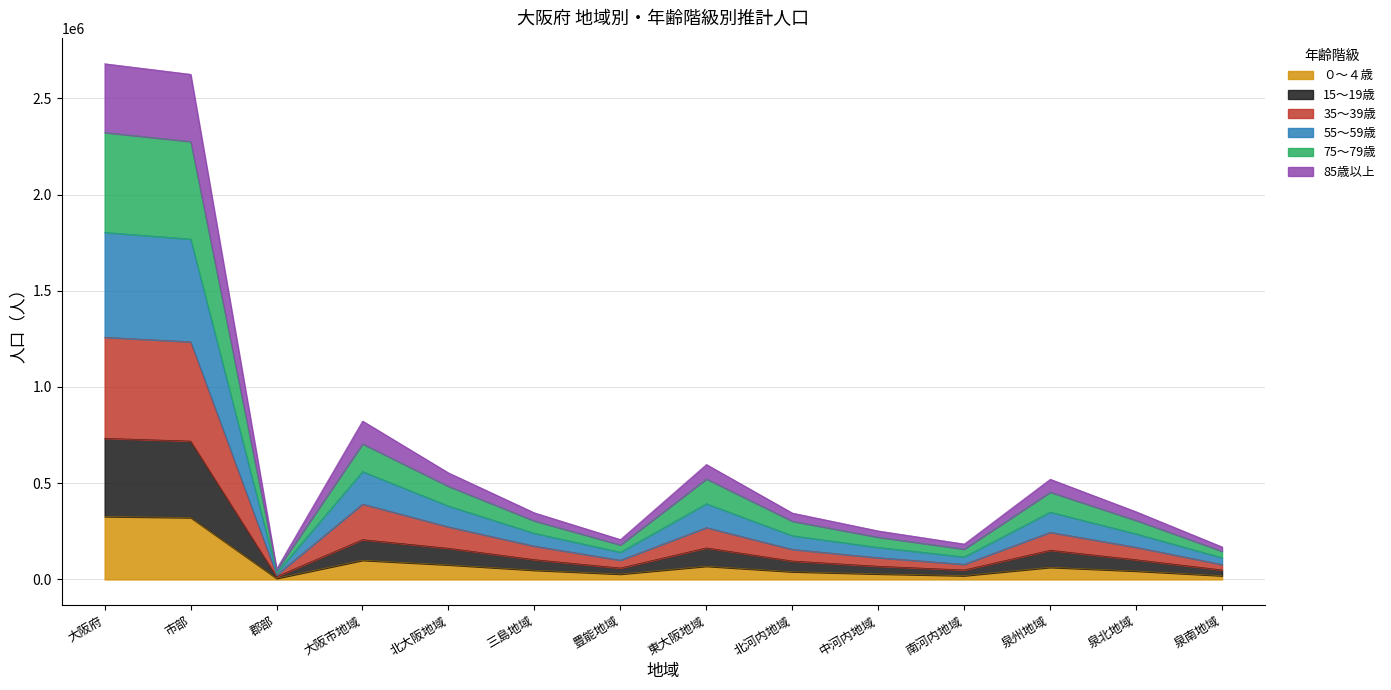

Which series has the widest spread of values?

55～59歳